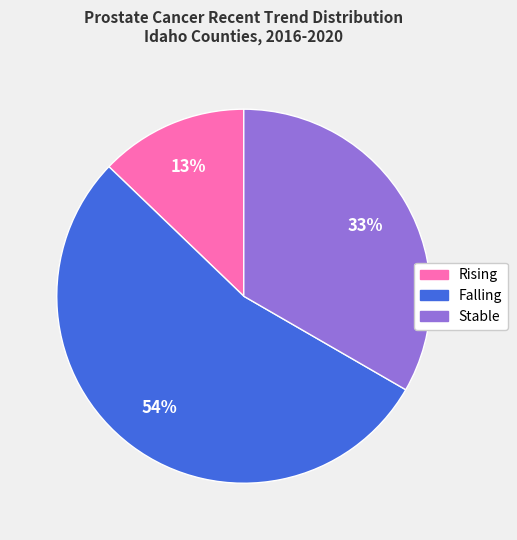

To the nearest percent, what is the average slice percentage?

33%